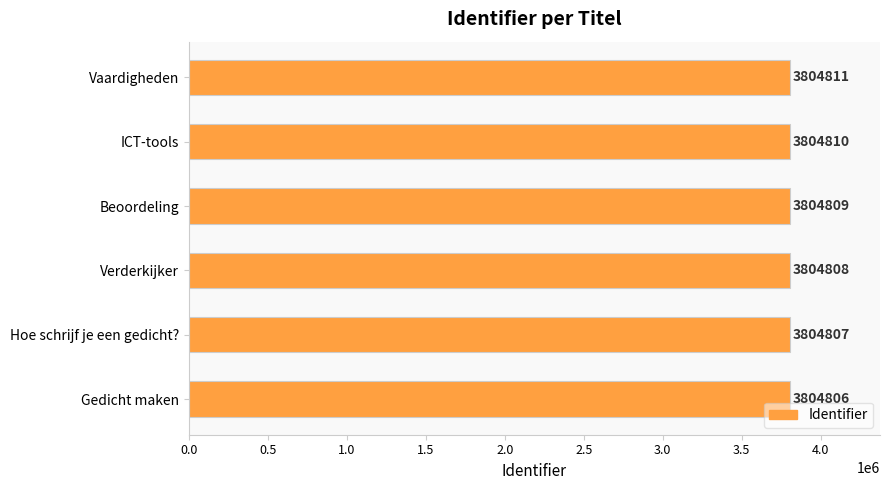

Which has a higher value, Beoordeling or Vaardigheden?

Vaardigheden